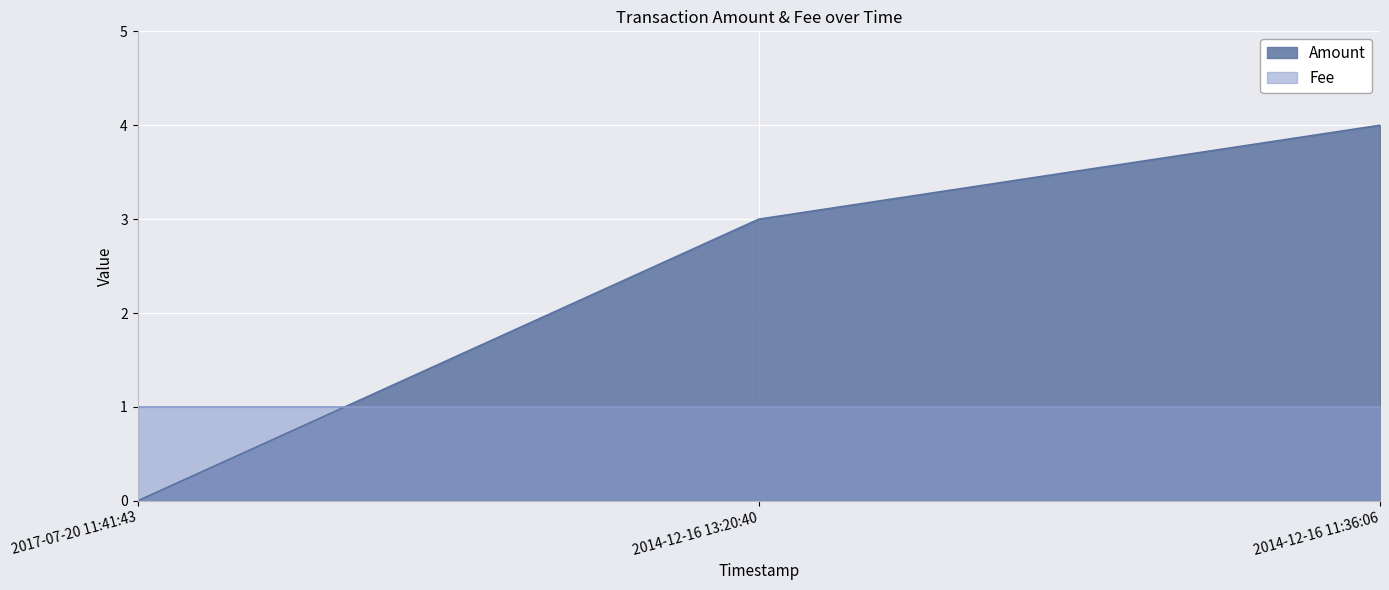

What position from the left is 2017-07-20 11:41:43?

1